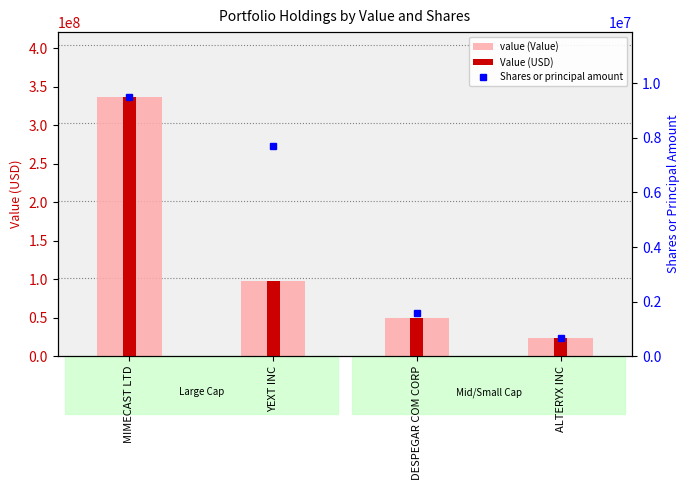

What is the total value across all series at ALTERYX INC?

46765000